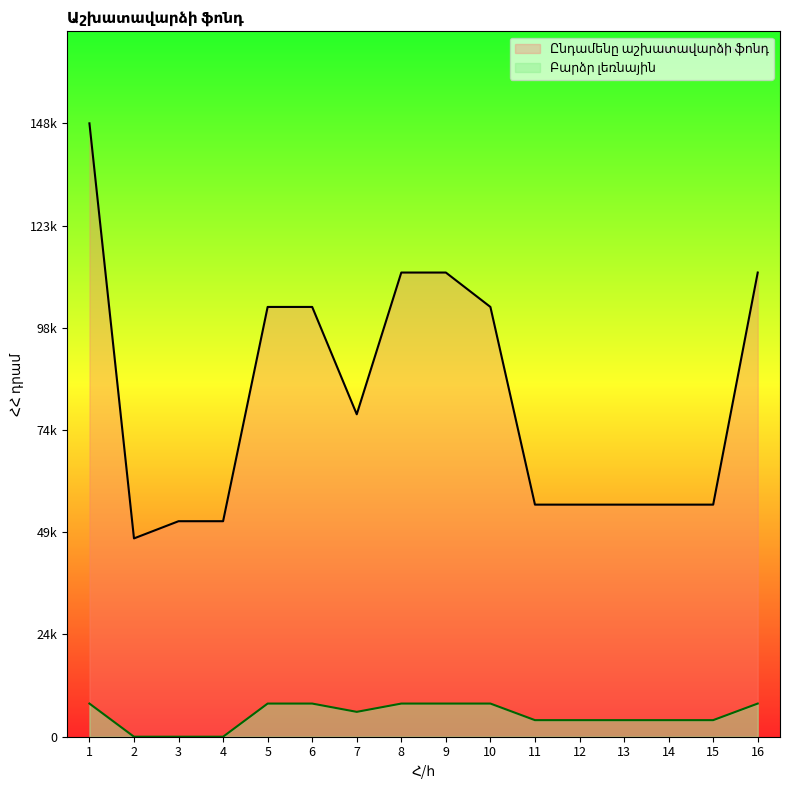

True or false: Ընդամենը աշխատավարձի ֆոնդ has a value of 32996 at 12.

False